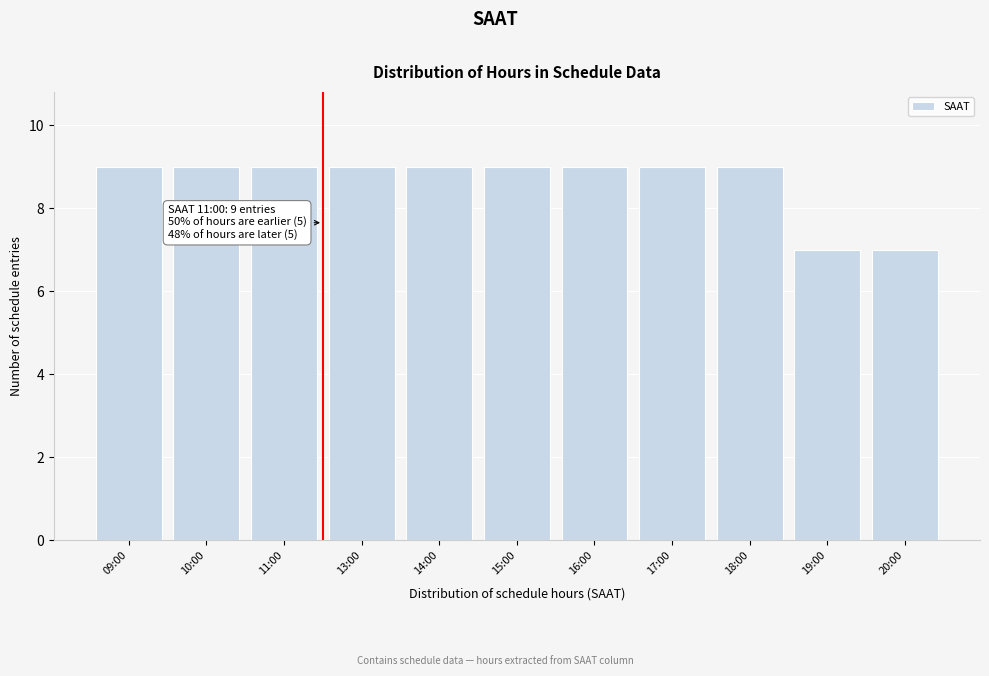

Reading left to right, extract all data points from this chart.

09:00=9	10:00=9	11:00=9	13:00=9	14:00=9	15:00=9	16:00=9	17:00=9	18:00=9	19:00=7	20:00=7